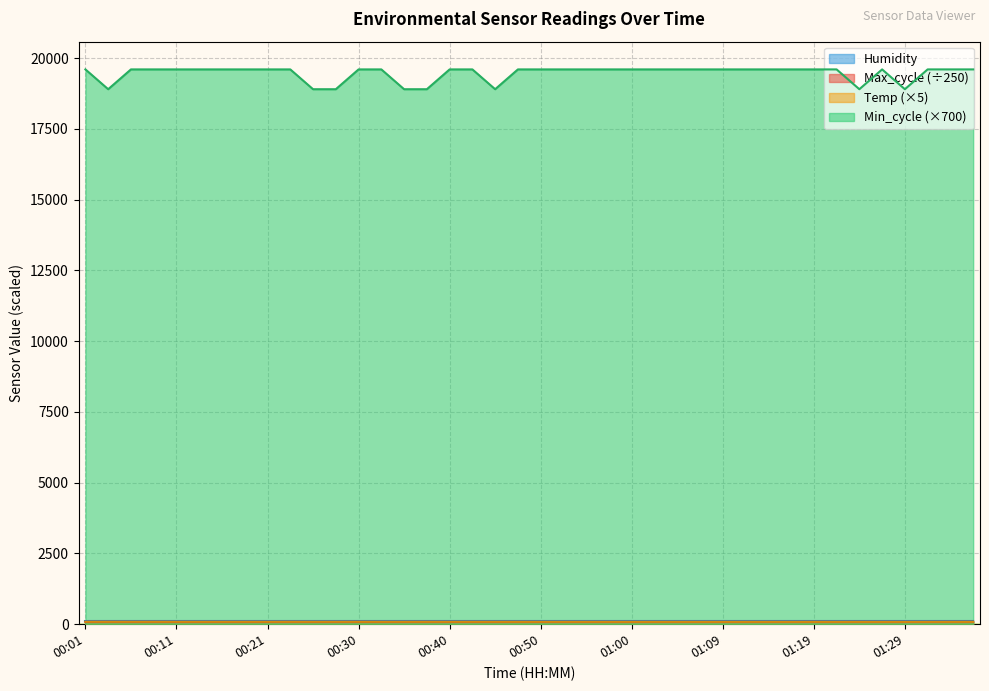

Which series has the largest total across all categories?

Min_cycle (×700)